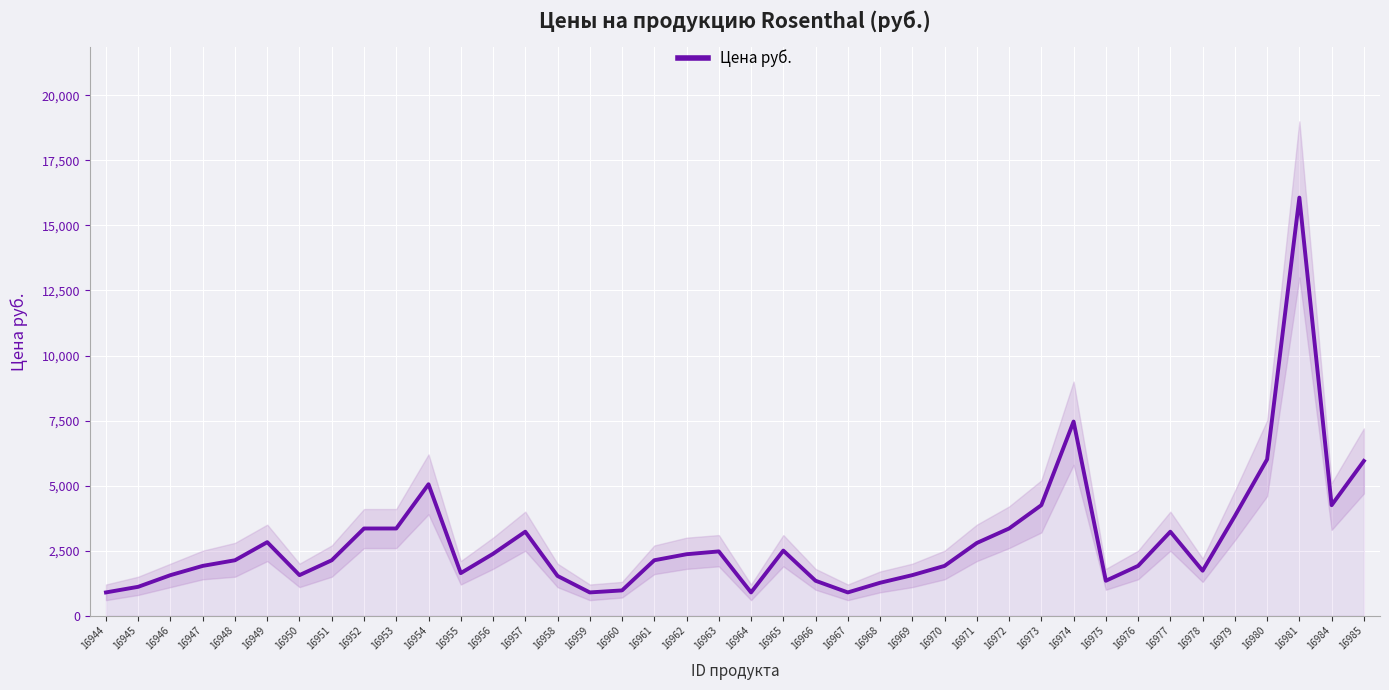

What is the change in value from 16969 to 16973?

+2688.3